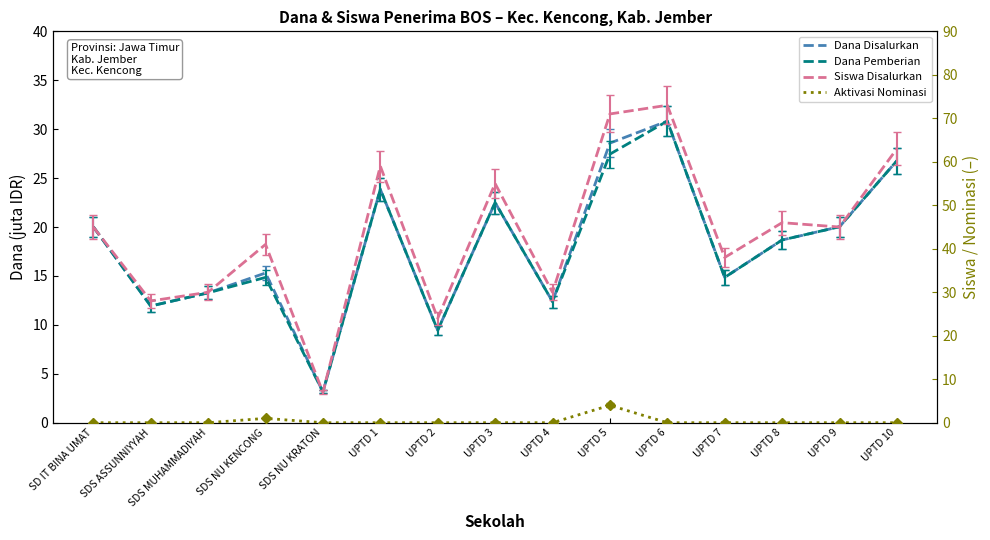

What is the label of the 7th point from the right?

UPTD 4